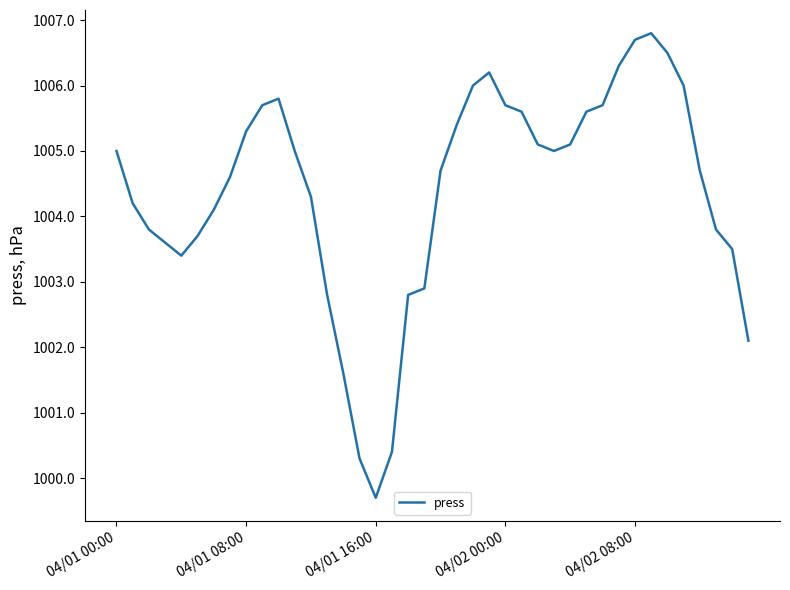

What is the smallest value displayed?

999.7